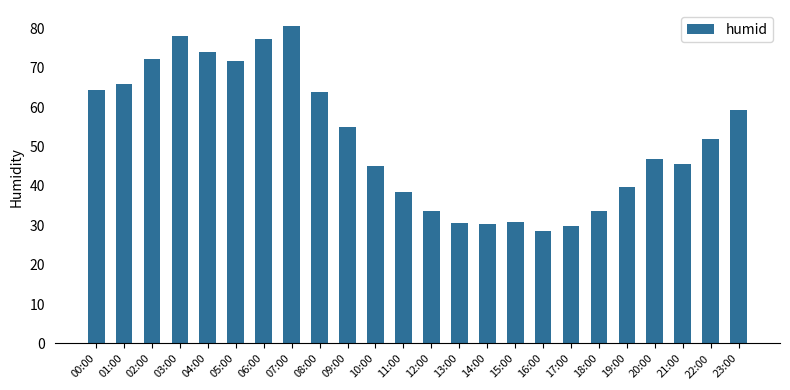

The chart shows a value of 45.7 at 21:00. True or false?

True